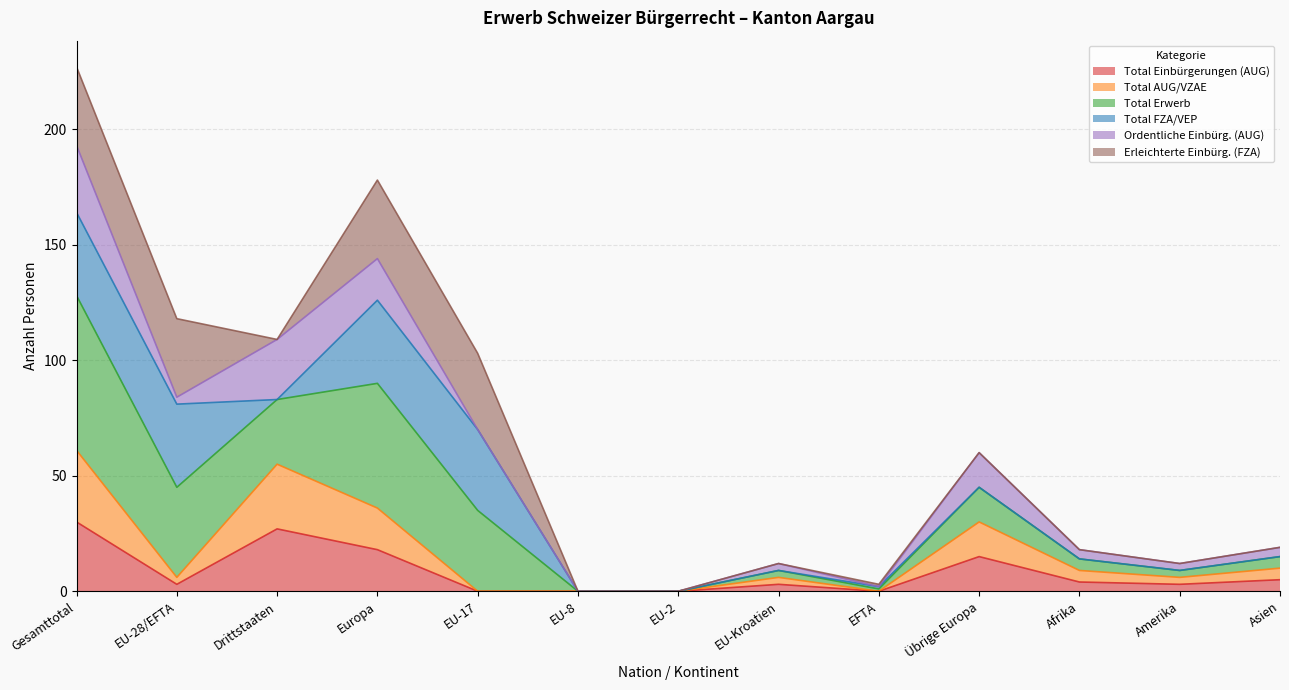

What is the highest value of the Total Einbürgerungen (AUG) series?

30